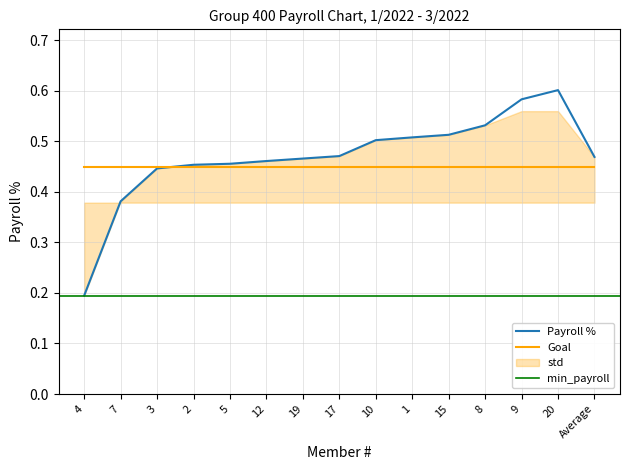

How many points are higher than both their immediate neighbors (excluding endpoints)?

1